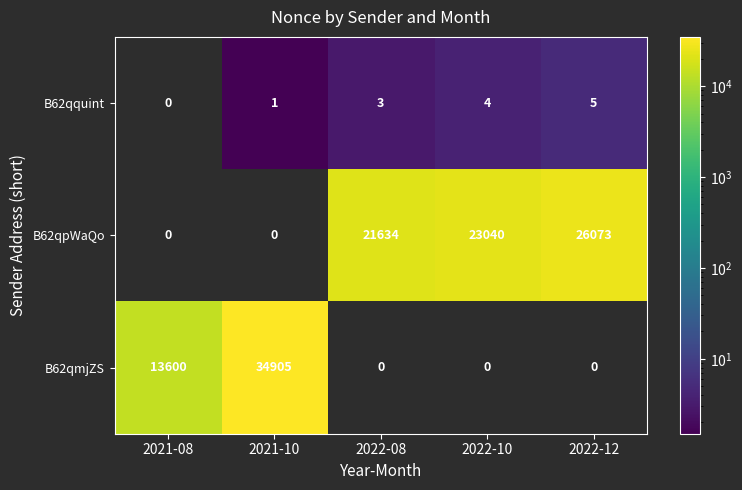

At how many categories does at least one series exceed 12556?

5